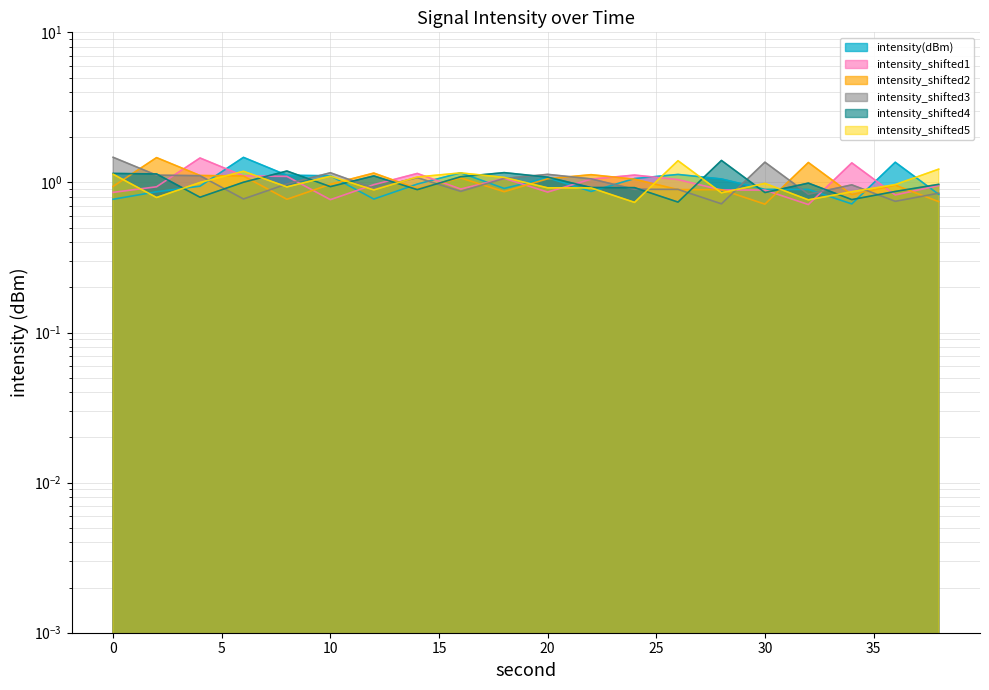

At how many categories does at least one series exceed 1?

20